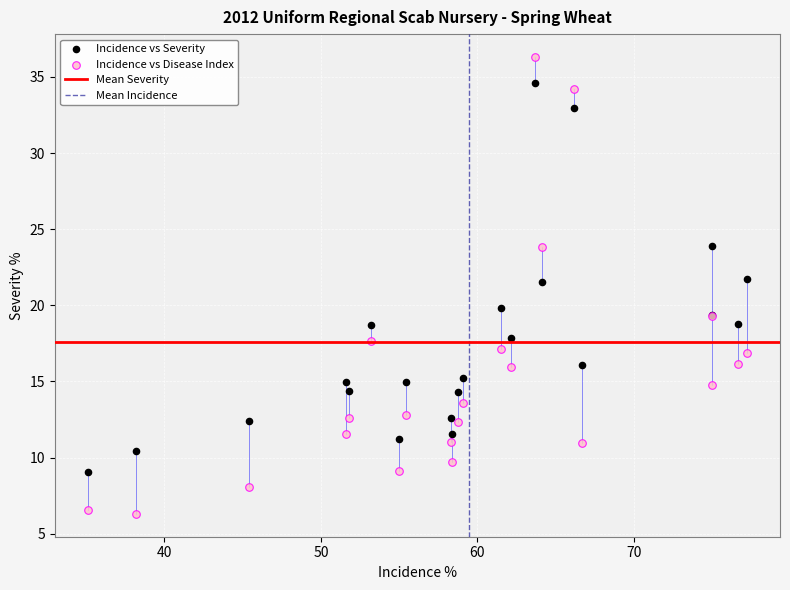

Which series contains the lowest Y value?

Incidence vs Disease Index